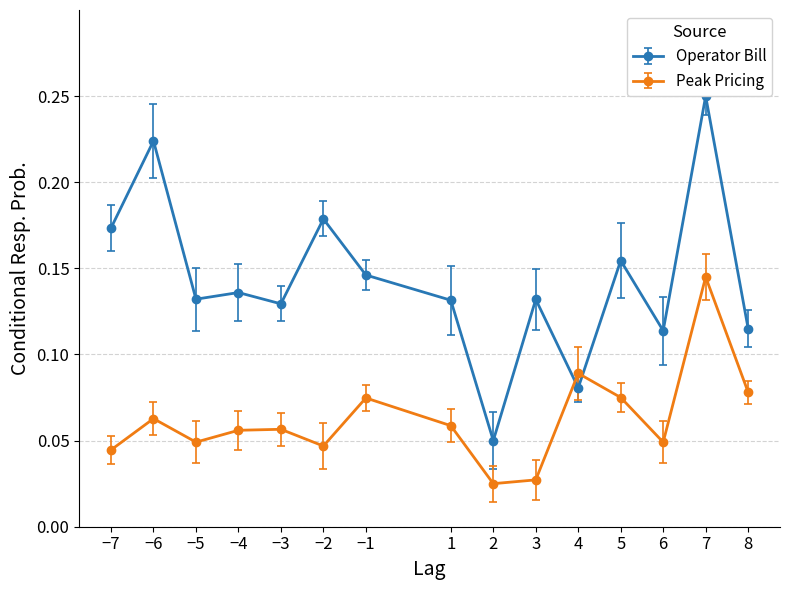

What is the value of the Operator Bill point at the 12th from the left?

0.2